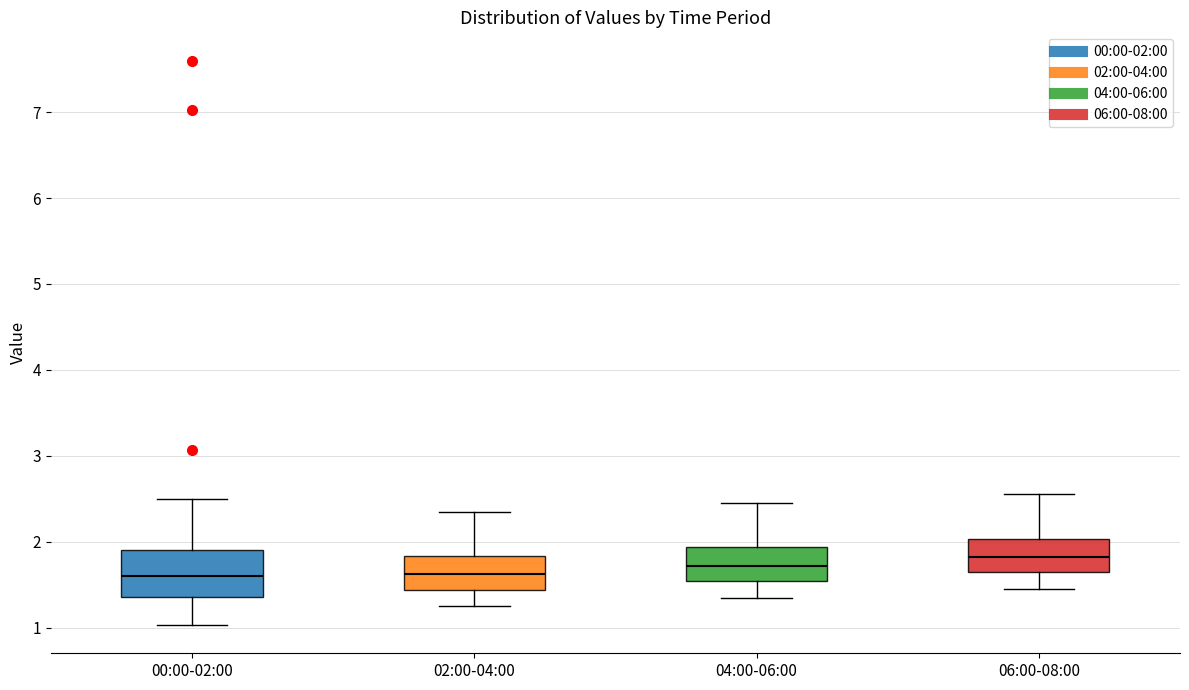

Reading left to right, read every box against the y-axis: the position of its median line, the range the box covers, and the ends of its whiskers. The values are not printed on the chart, so give them approximately, as read against the axis.

00:00-02:00: median 1.6, box 1.4 to 1.9, whiskers 1.0 to 2.5
02:00-04:00: median 1.6, box 1.4 to 1.8, whiskers 1.3 to 2.4
04:00-06:00: median 1.7, box 1.5 to 1.9, whiskers 1.4 to 2.5
06:00-08:00: median 1.8, box 1.6 to 2.0, whiskers 1.5 to 2.6